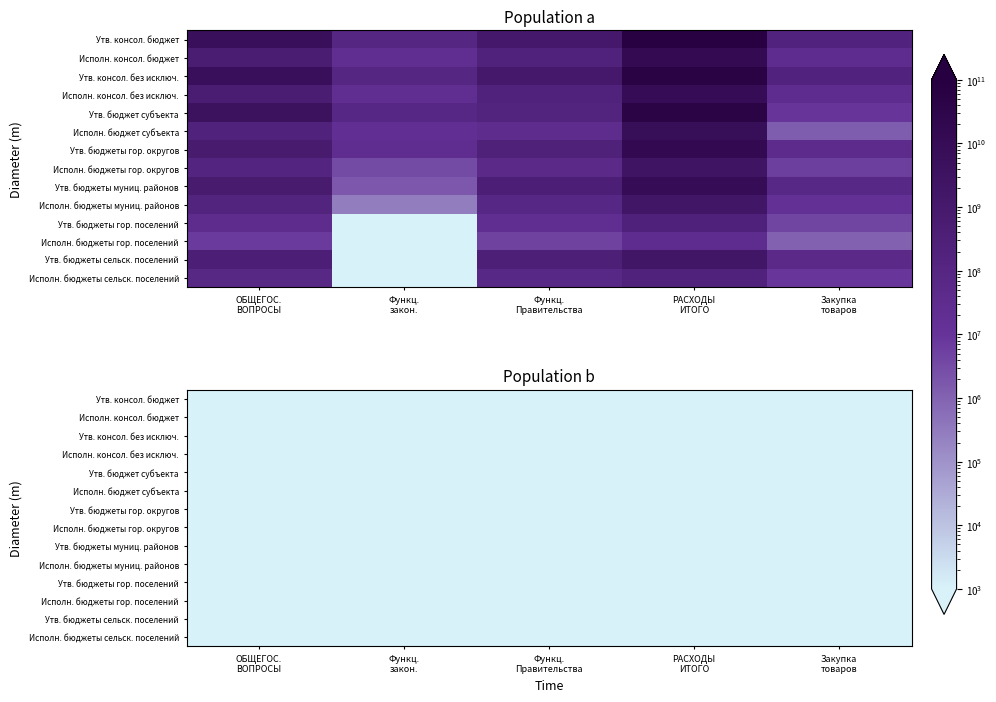

At how many categories does at least one series exceed 37509239976?

3